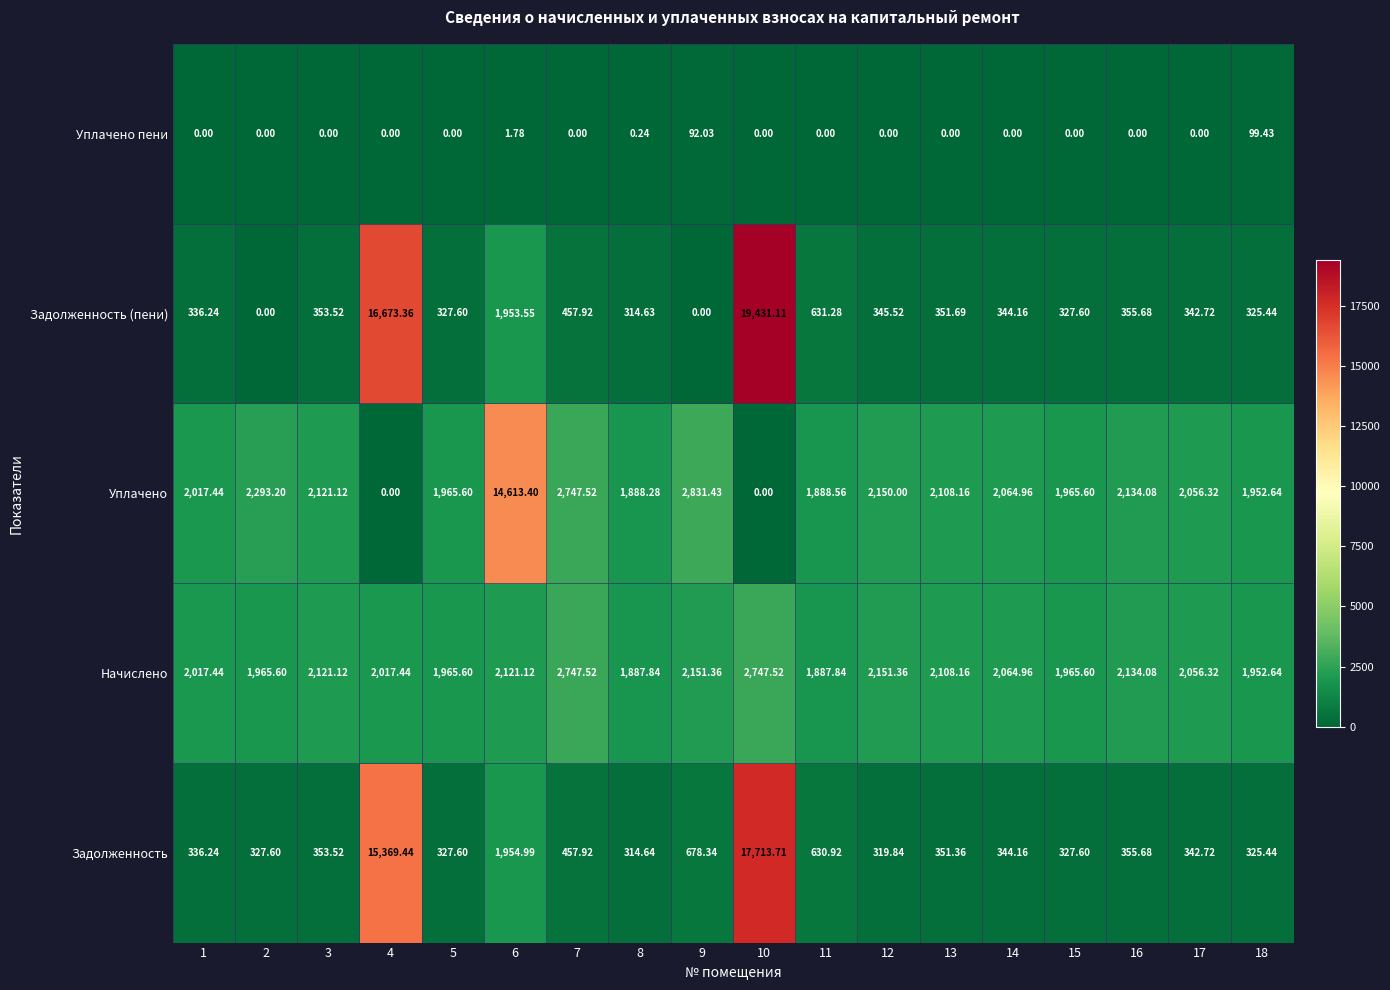

How many data points in Начислено are above 2064?

9